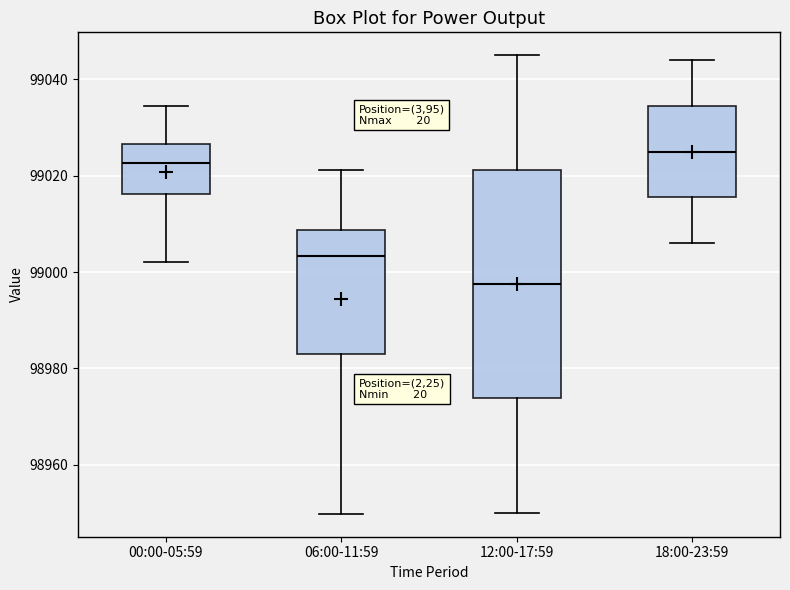

Reading left to right, transcribe this box plot: for each box, give where its median line is, the range the box spans, and where its two whiskers end, as read against the y-axis. The values are not printed on the chart, so give them approximately, as read against the axis.

00:00-05:59: median 99022, box 99016 to 99026, whiskers 99002 to 99034
06:00-11:59: median 99004, box 98982 to 99008, whiskers 98950 to 99022
12:00-17:59: median 98998, box 98974 to 99022, whiskers 98950 to 99046
18:00-23:59: median 99026, box 99016 to 99034, whiskers 99006 to 99044